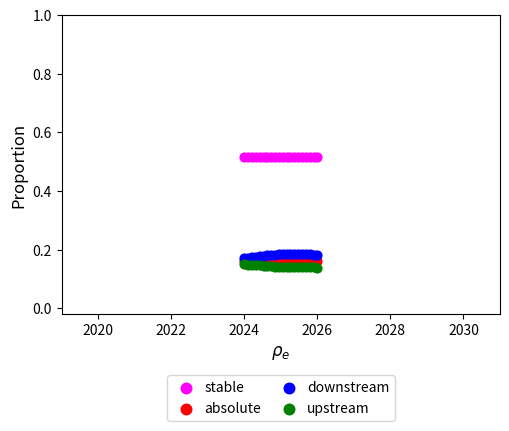

What are all the series names shown in the legend?

stable, absolute, downstream, upstream